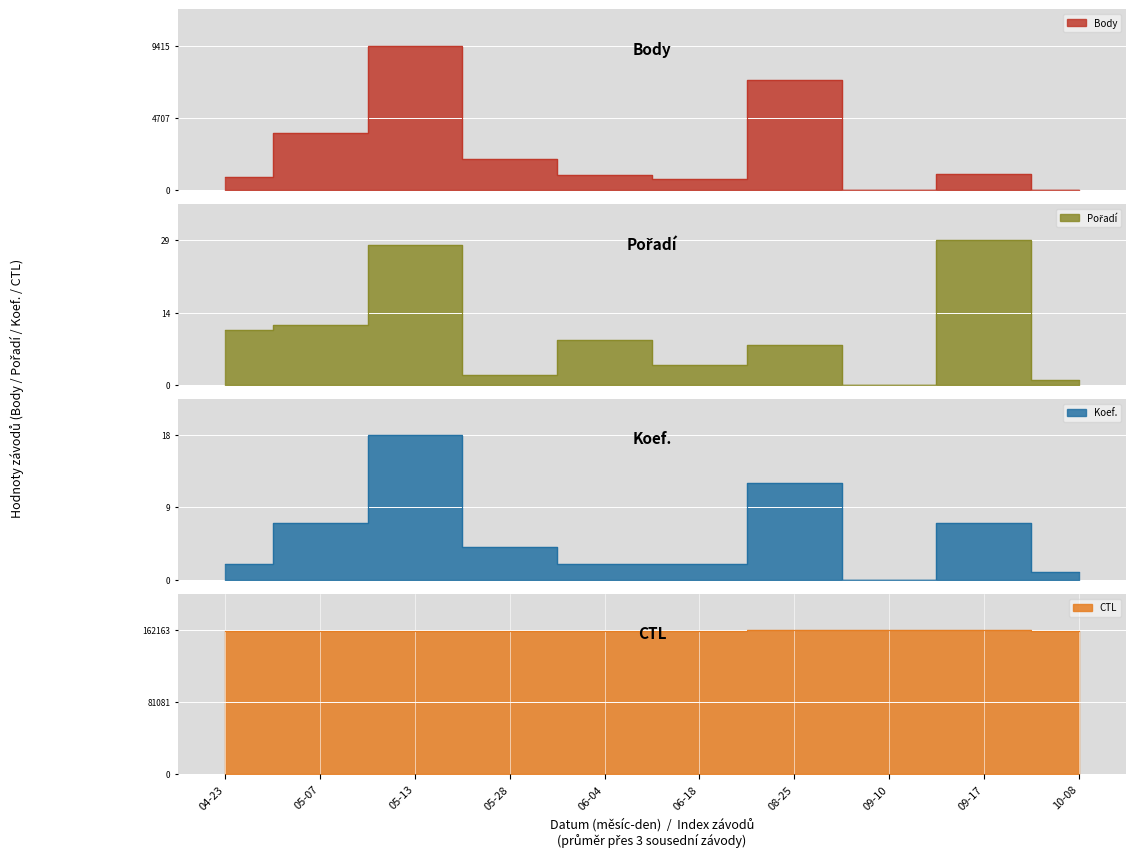

True or false: Koef. has a value of 1 at 10-08.

True